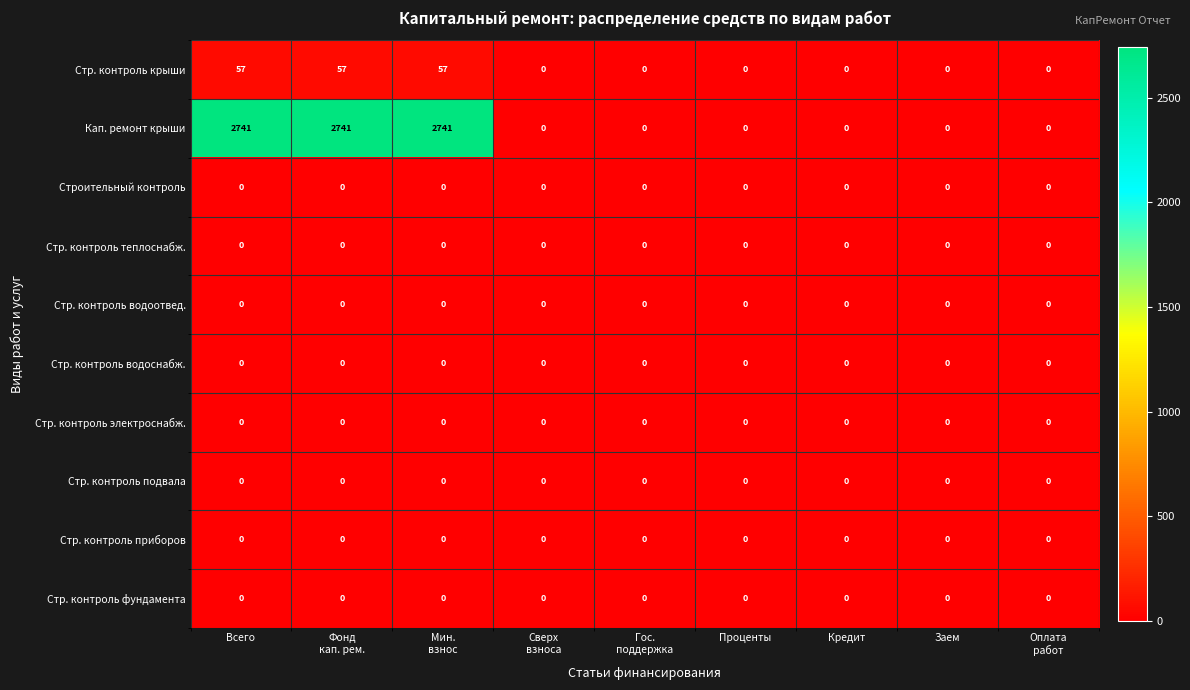

What is the greatest value displayed?

2741